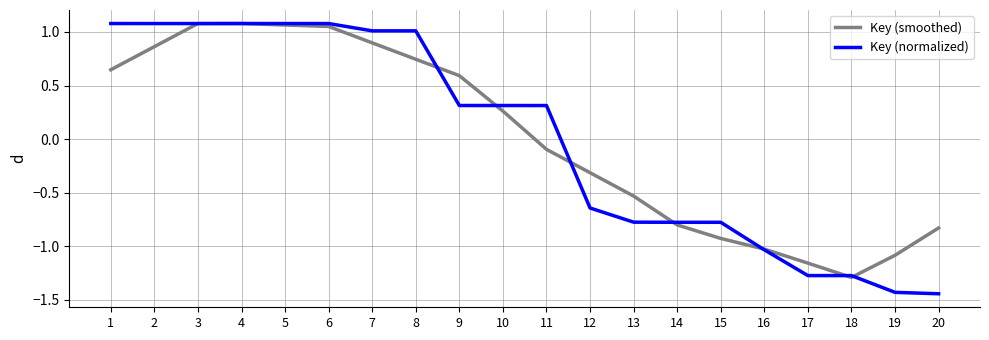

What is the total value across all series at 17?

-2.4